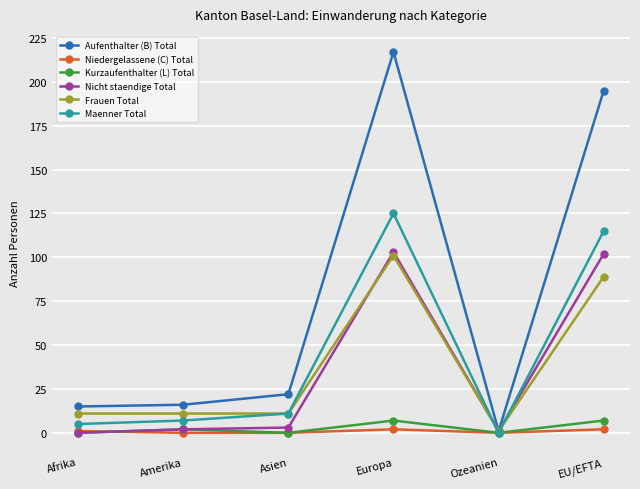

Reading right to left, what are all the values shown in this chart?

Aufenthalter (B) Total: 195	1	217	22	16	15
Niedergelassene (C) Total: 2	0	2	0	0	1
Kurzaufenthalter (L) Total: 7	0	7	0	2	0
Nicht staendige Total: 102	1	103	3	2	0
Frauen Total: 89	1	101	11	11	11
Maenner Total: 115	0	125	11	7	5